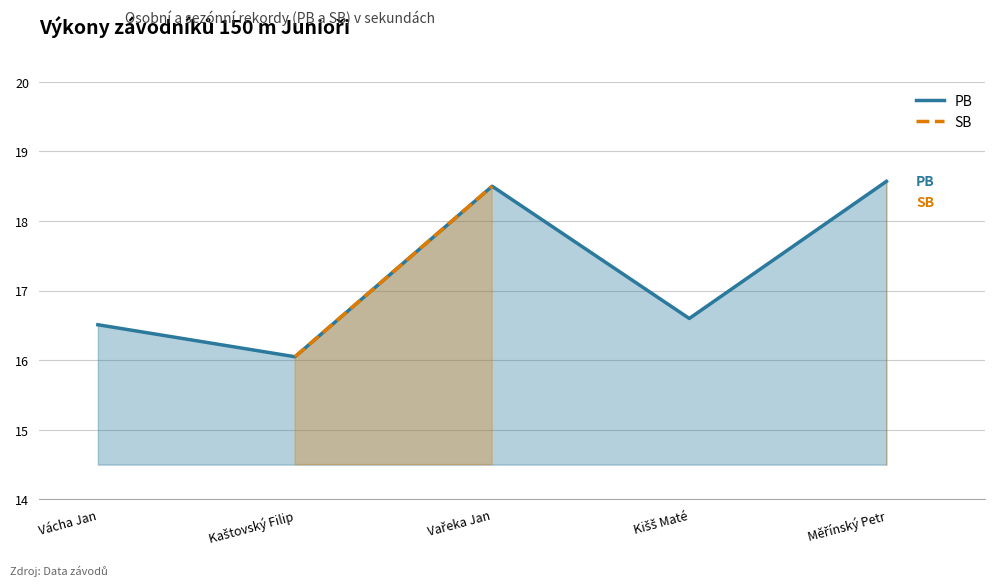

What is the approximate value of PB at Vácha Jan?

16.5